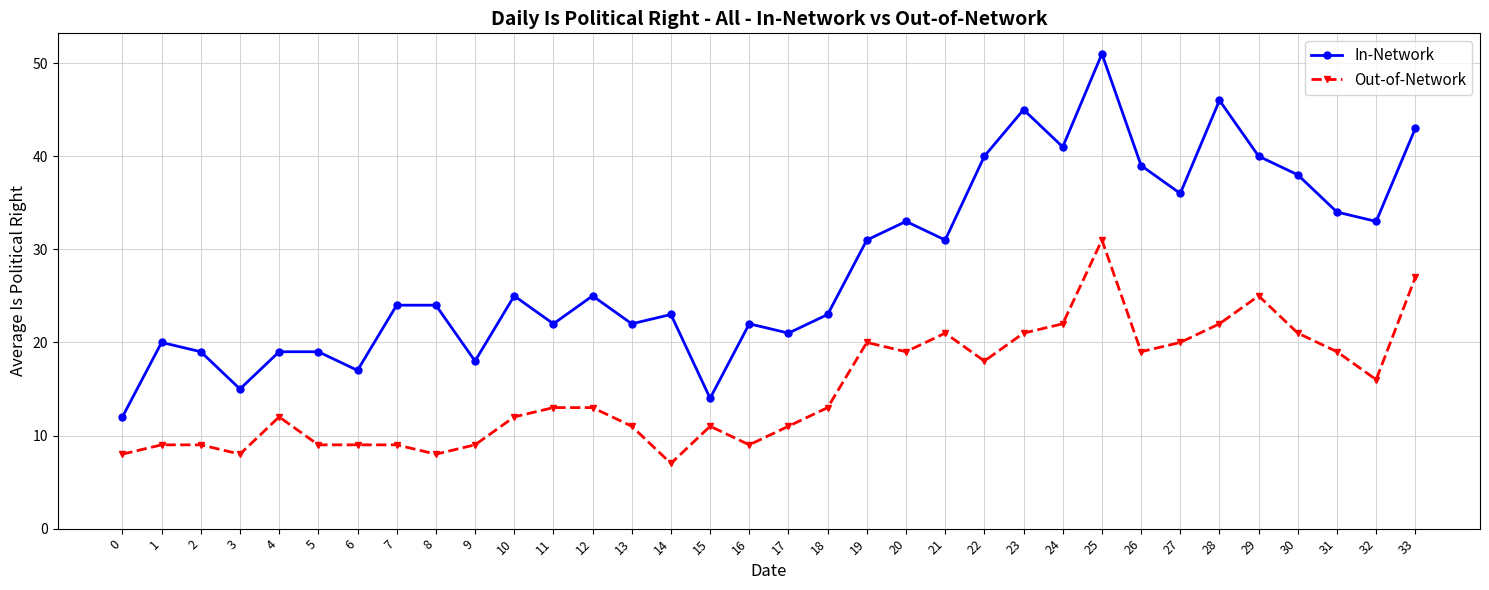

At how many categories does at least one series exceed 35?

10